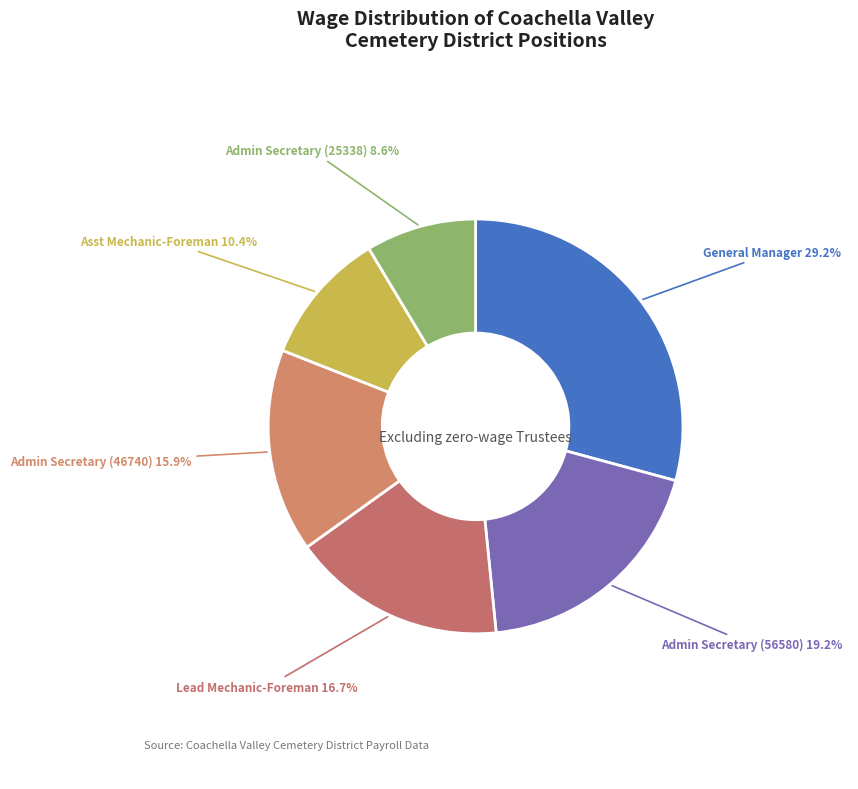

Does Lead Mechanic-Foreman represent more than half of the total?

No